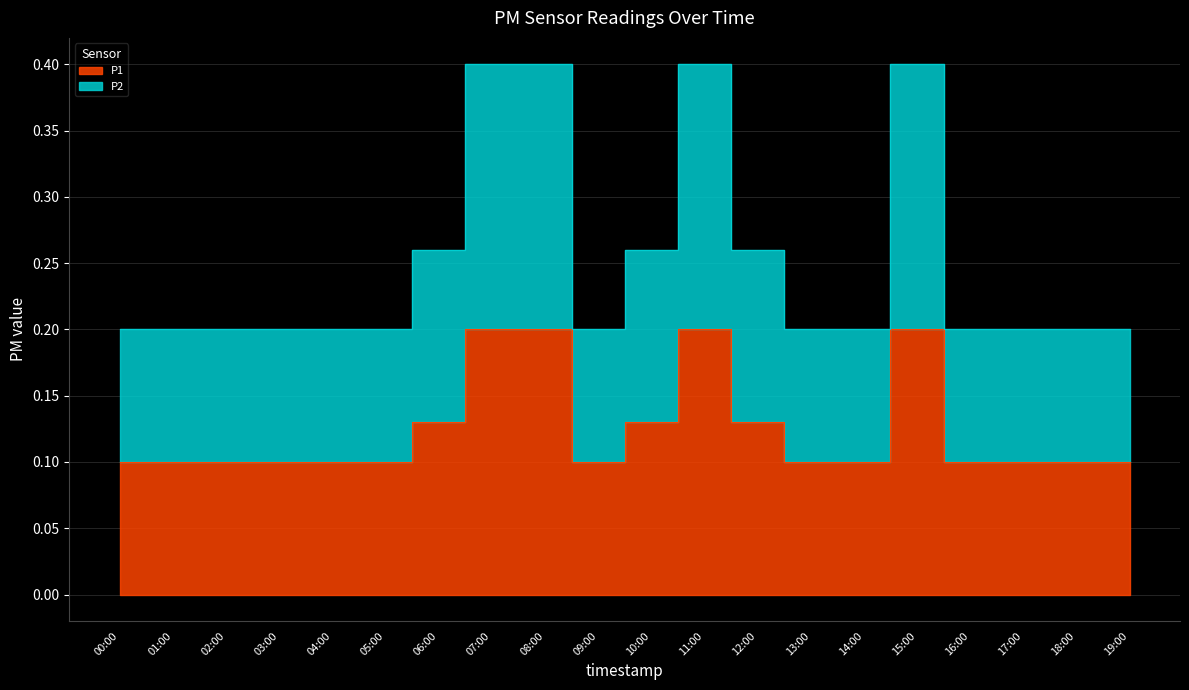

True or false: P1 has a value of 0.2 at 08:00.

True